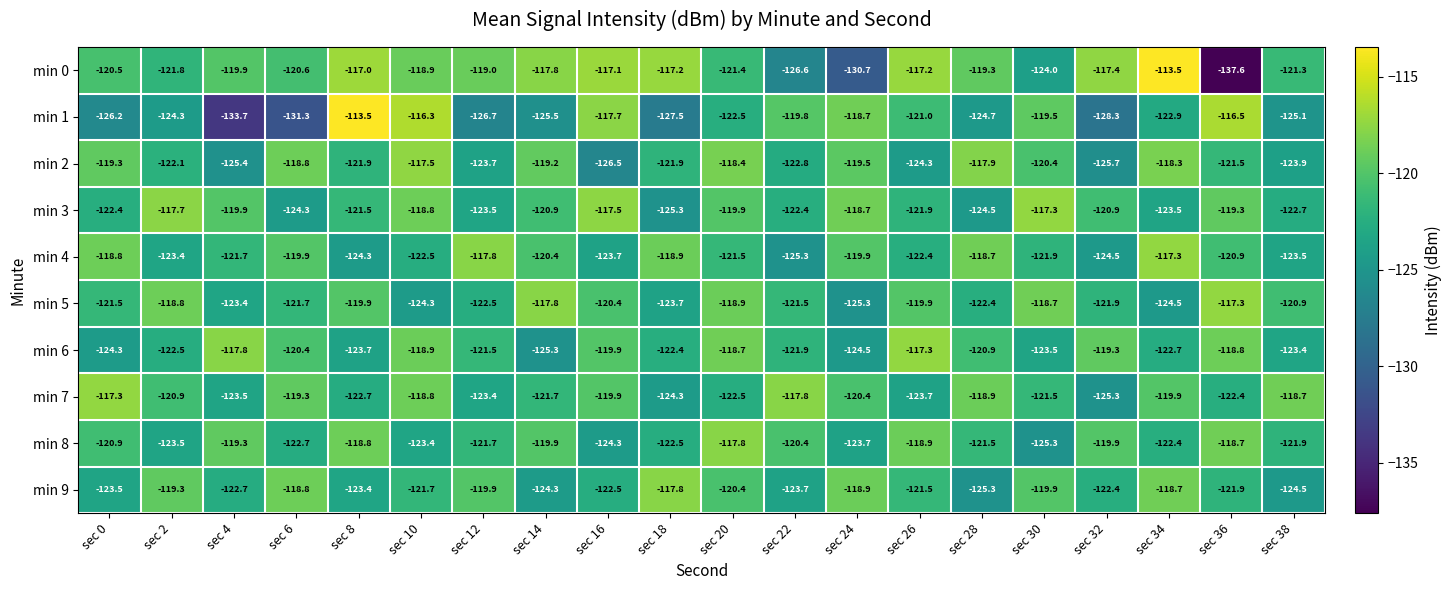

Where is min 2 nearest to the value -122?

sec 2